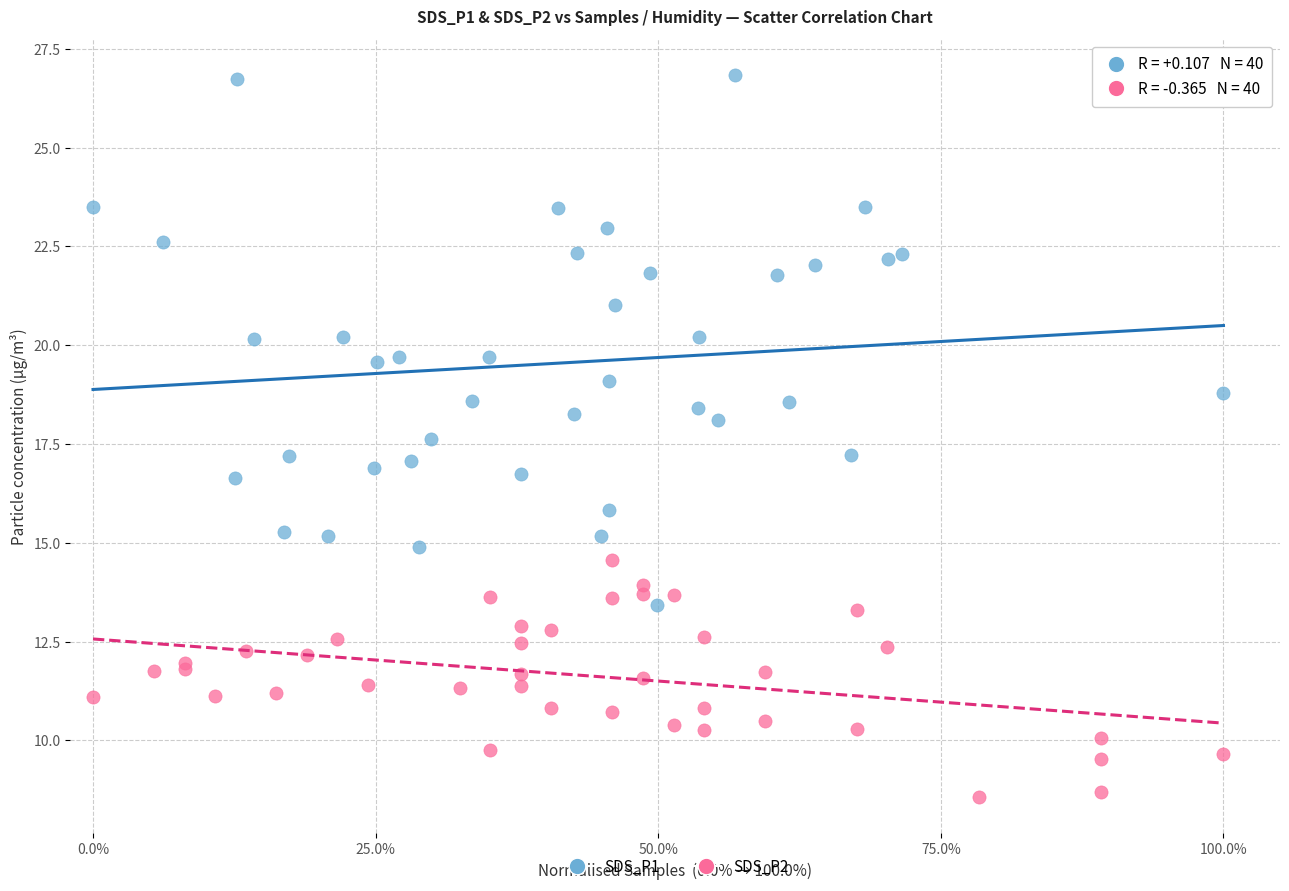

What are all the series names shown in the legend?

SDS_P1, SDS_P2